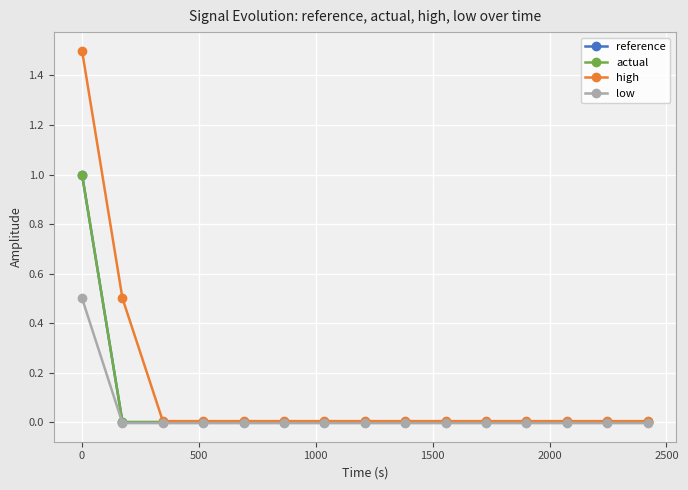

Which series has the largest total across all categories?

high